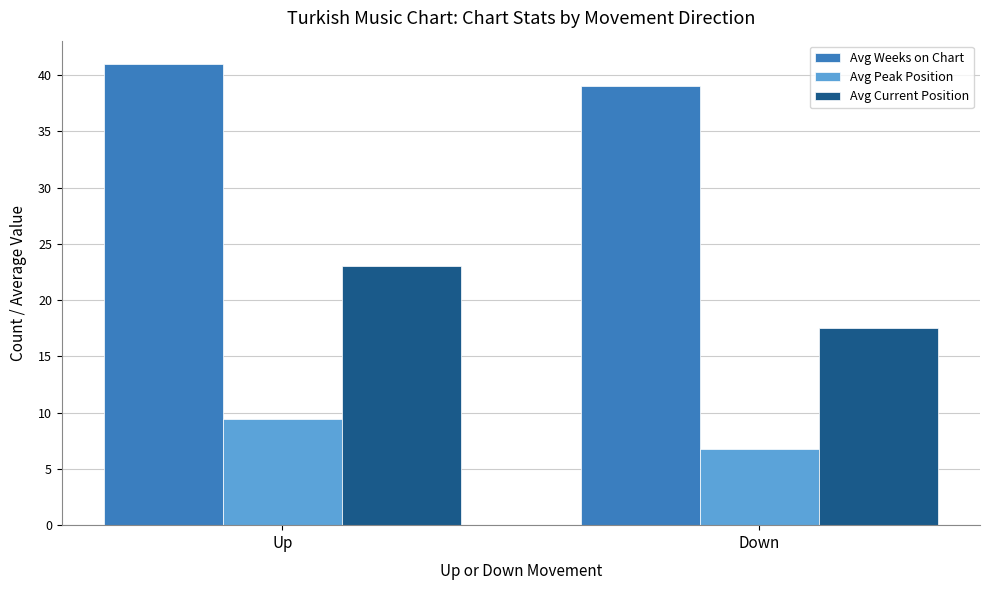

What is the spread (max minus min) of values at Up?

31.6